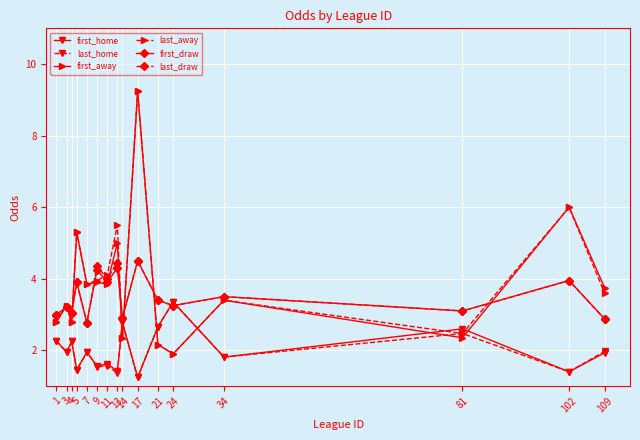

What is the value of the first_away point at the 14th from the left?

2.4